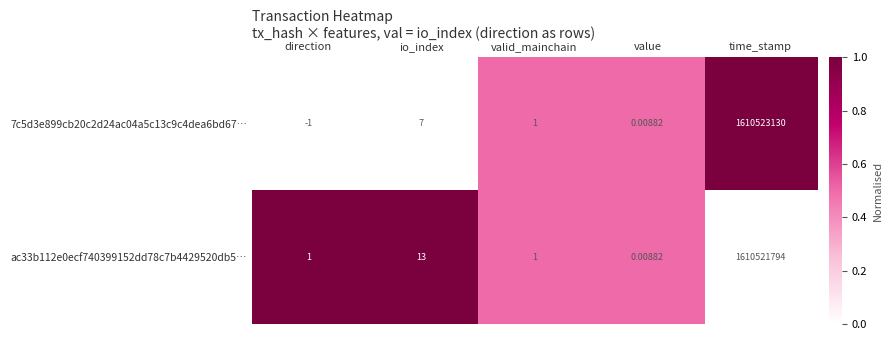

What is the maximum value shown in the chart?

1610523130.0